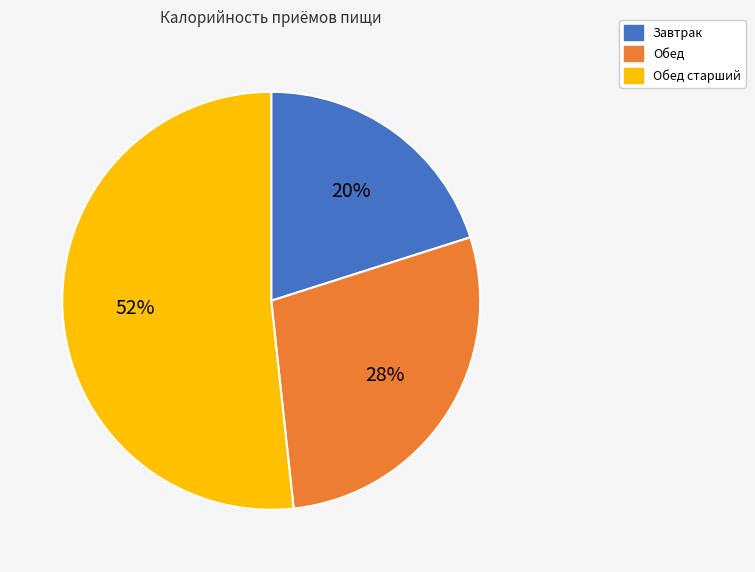

Between Завтрак and Обед старший, which is larger?

Обед старший